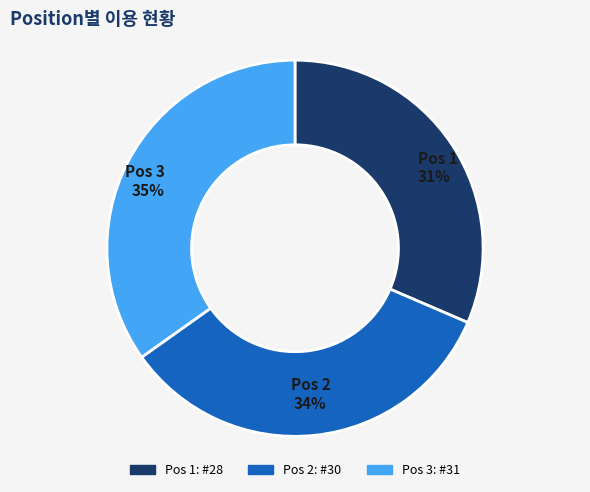

Combined, do Pos 1 31% and Pos 2 34% account for over 50%?

Yes